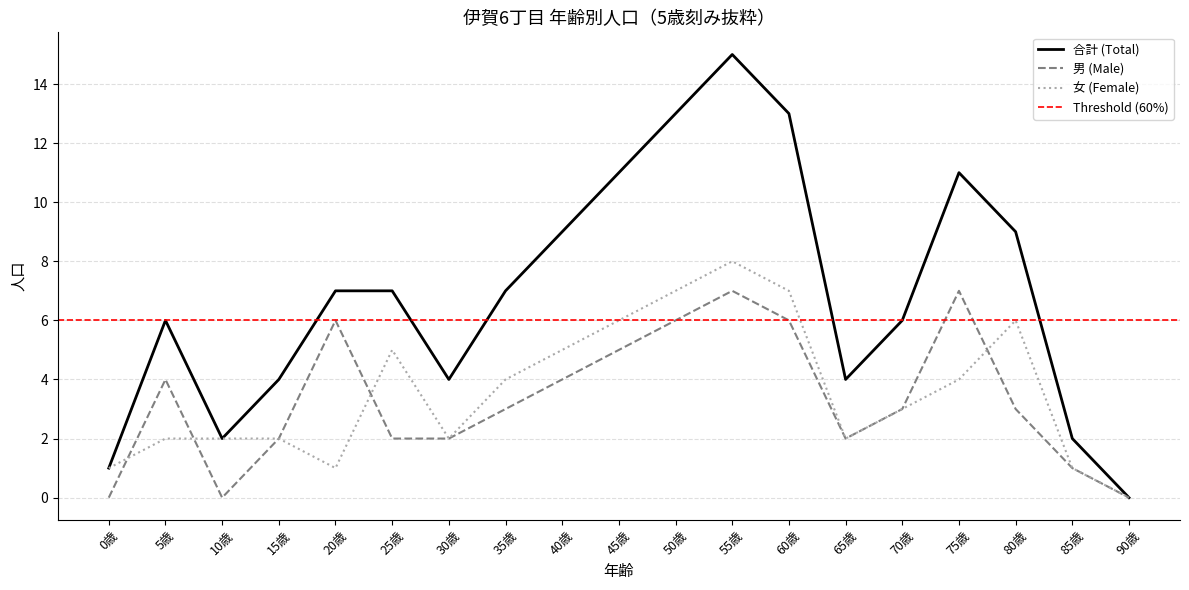

How many lines are shown in the chart?

3